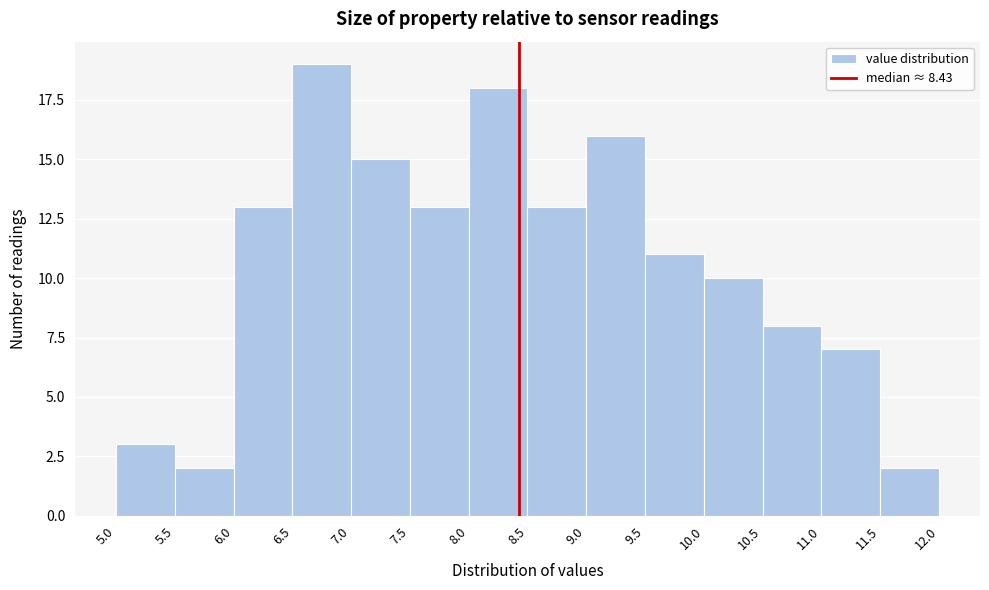

Reading left to right, transcribe this chart: for each bar, give the range it covers on the x-axis and its height. The values are not printed on the chart, so give them approximately, as read against the axis.

5.0 to 5.5: 3
5.5 to 6.0: 2
6.0 to 6.5: 13
6.5 to 7.0: 19
7.0 to 7.5: 15
7.5 to 8.0: 13
8.0 to 8.5: 18
8.5 to 9.0: 13
9.0 to 9.5: 16
9.5 to 10.0: 11
10.0 to 10.5: 10
10.5 to 11.0: 8
11.0 to 11.5: 7
11.5 to 12.0: 2